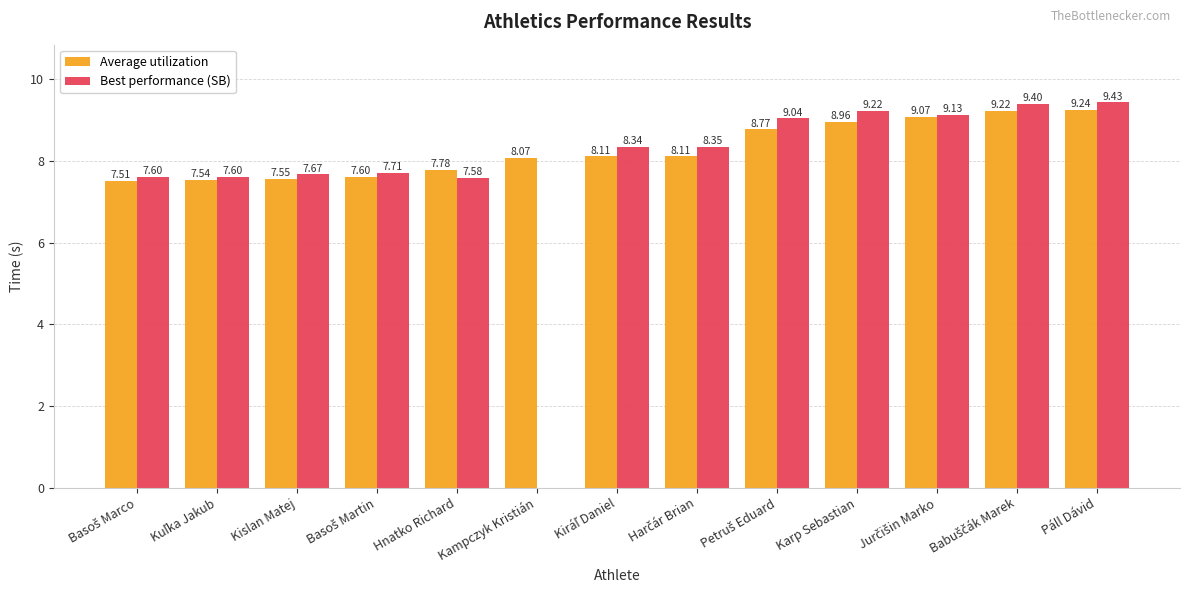

What is the total value across all series at Babuščák Marek?

18.6